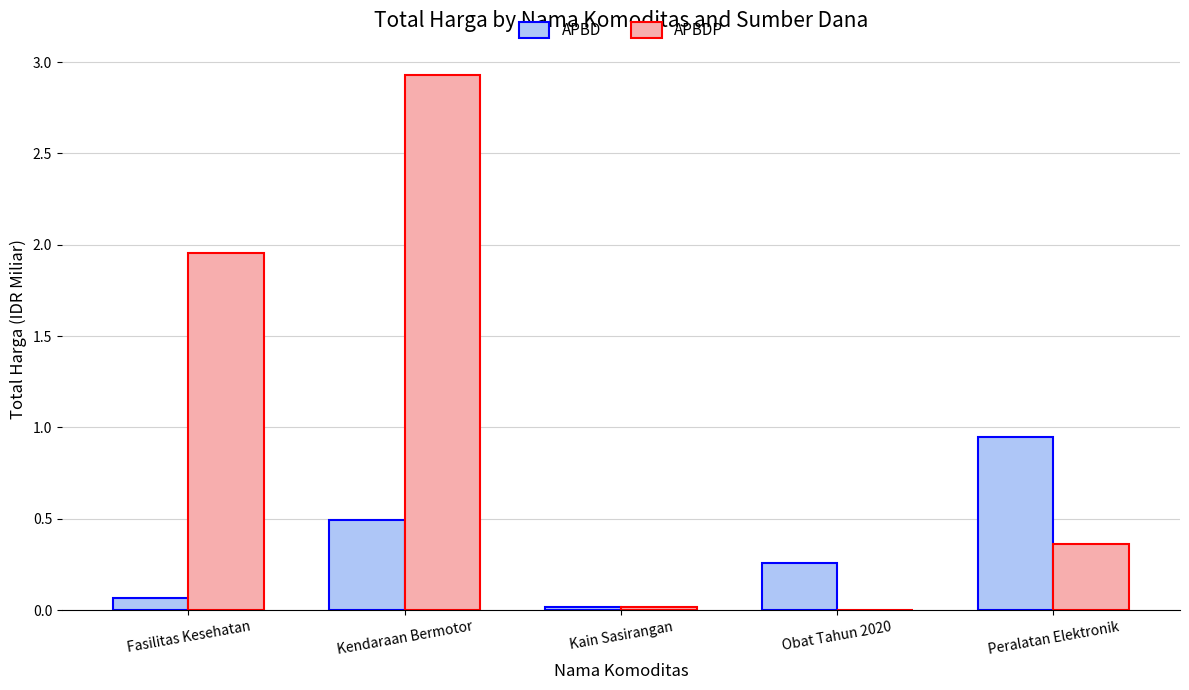

What is the sum of all APBDP values?

5.3